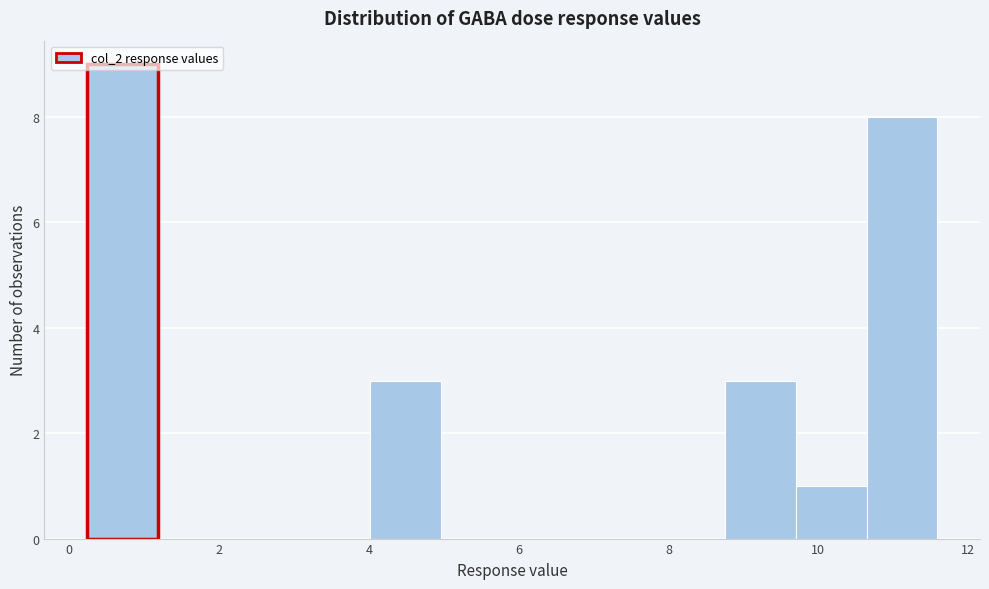

Which range on the x-axis has the tallest bar?

0.2 to 1.2